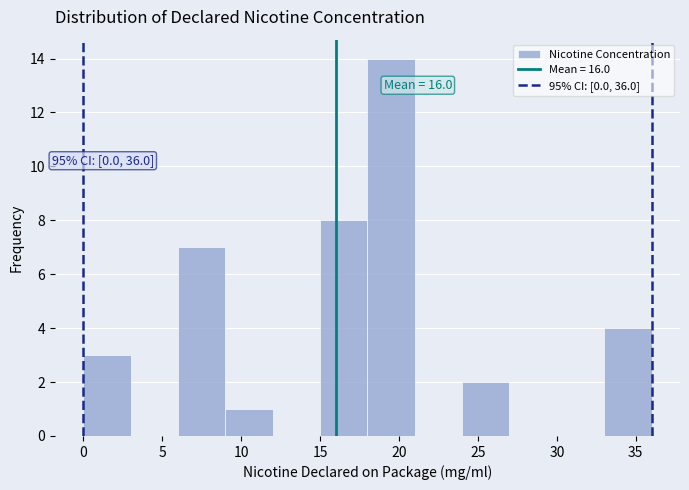

Over which range of the x-axis is the bar tallest?

18 to 21